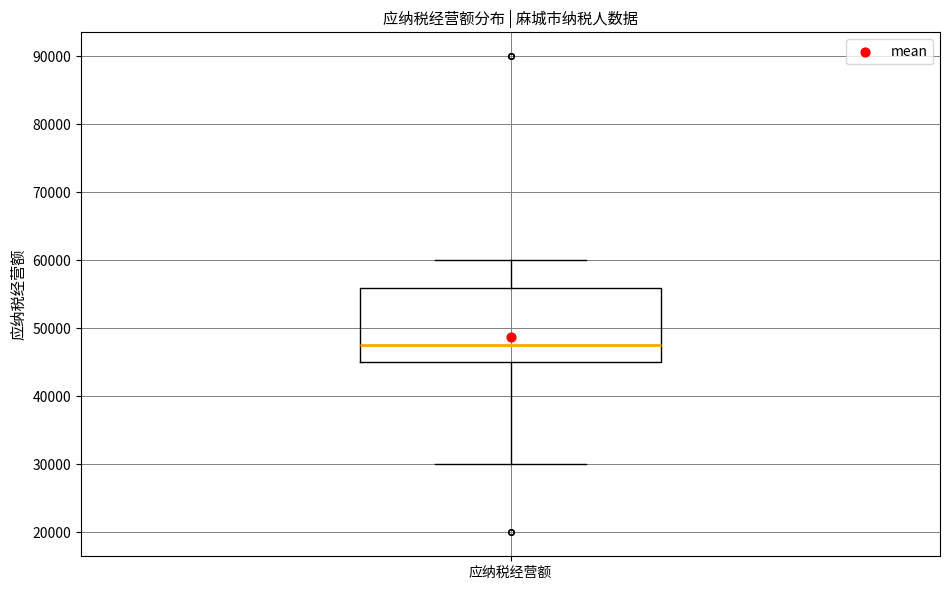

Where does the lower whisker of the box for 应纳税经营额 end on the y-axis? The values are not printed on the chart, so give them approximately, as read against the axis.

30000